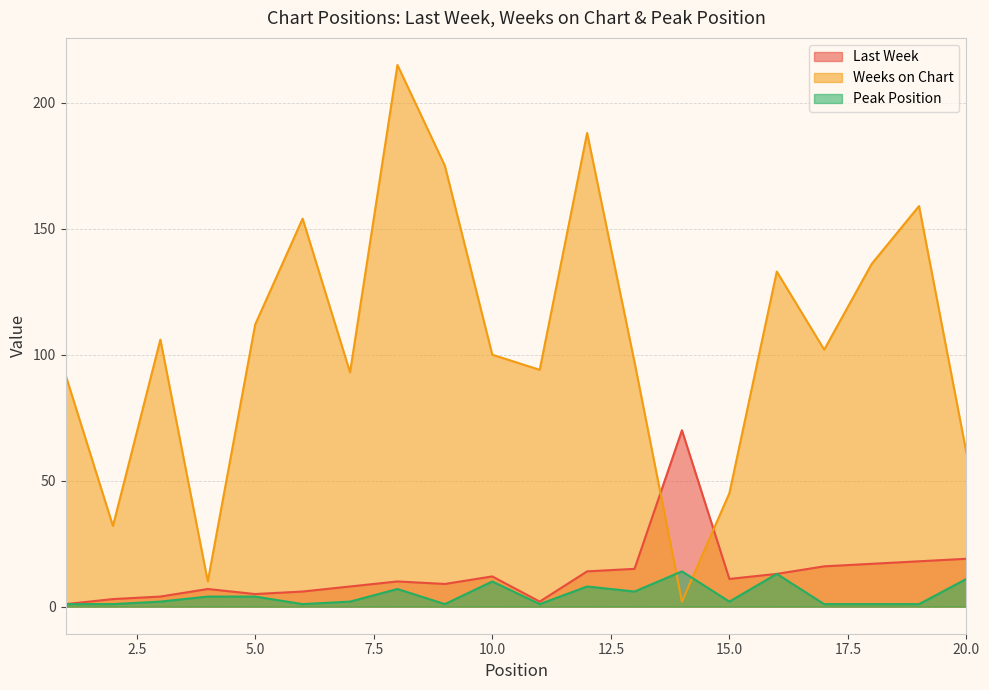

True or false: Last Week and Weeks on Chart intersect in this chart.

True